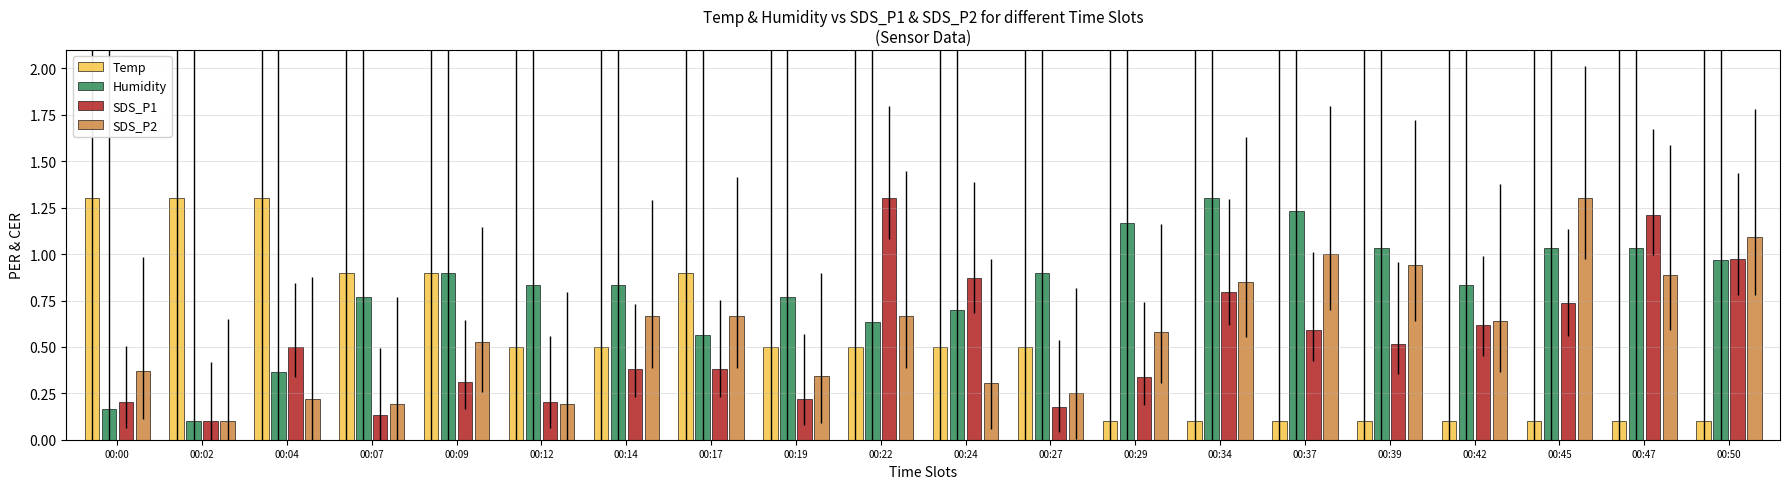

What is the maximum value shown in the chart?

1.3